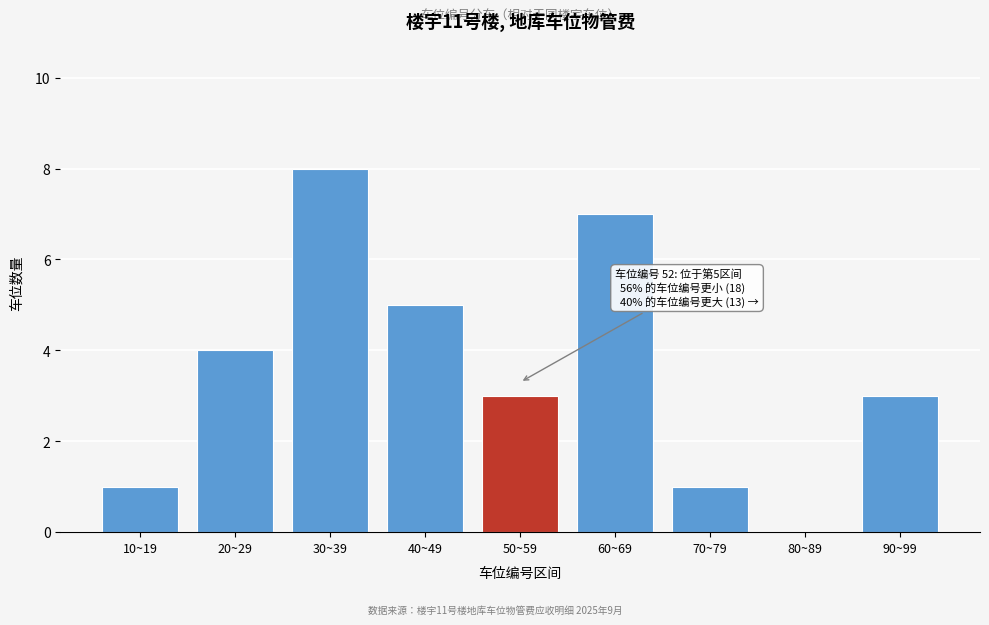

Reading right to left, transcribe all the data shown in this chart.

90~99=3	80~89=0	70~79=1	60~69=7	50~59=3	40~49=5	30~39=8	20~29=4	10~19=1